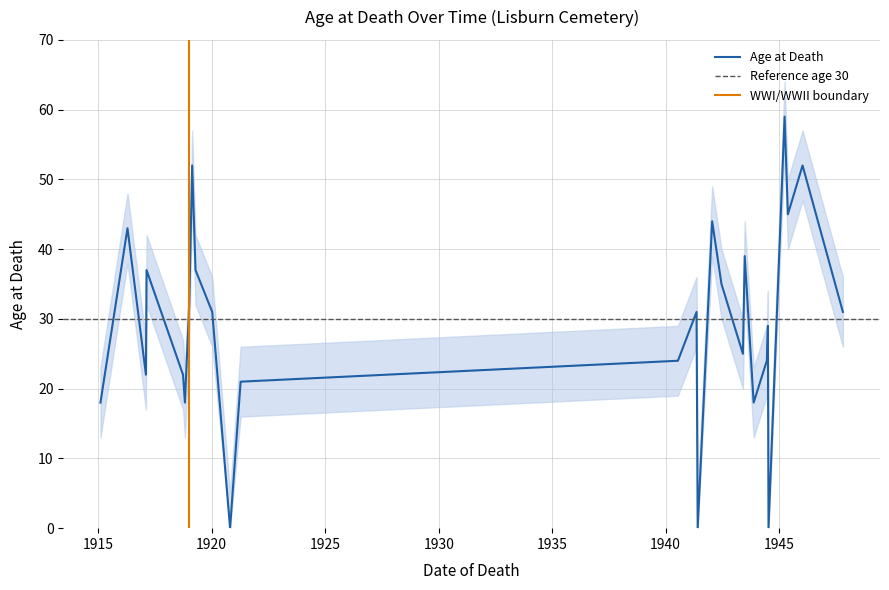

At which category does the chart reach its peak across all series?

1945-03-30